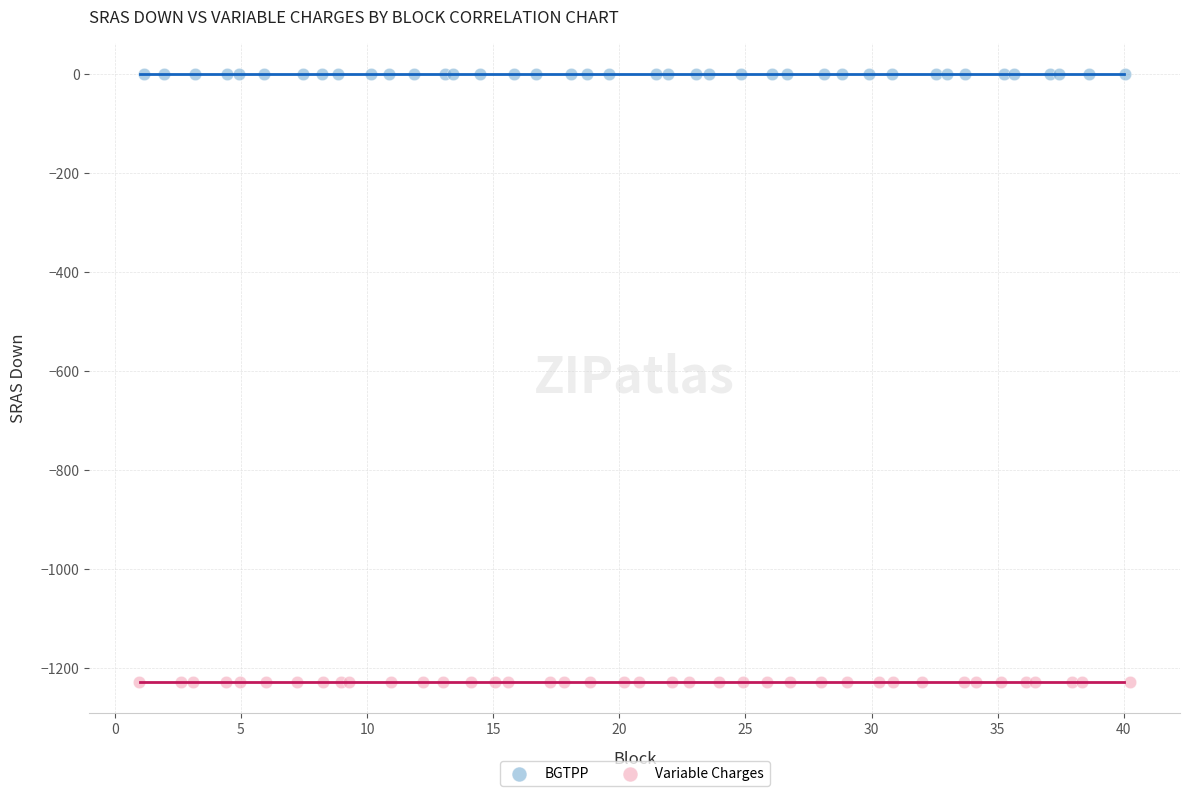

What are all the series names shown in the legend?

BGTPP, Variable Charges